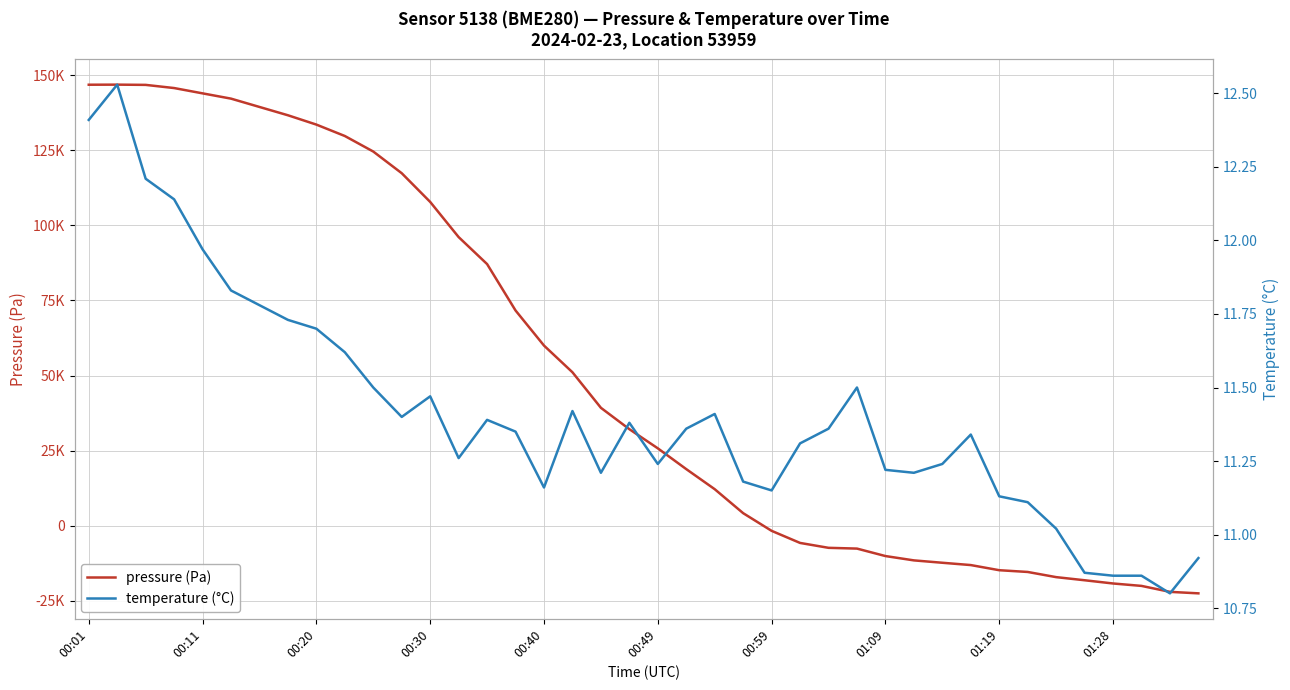

What are all the series names shown in the legend?

pressure (Pa), temperature (°C)